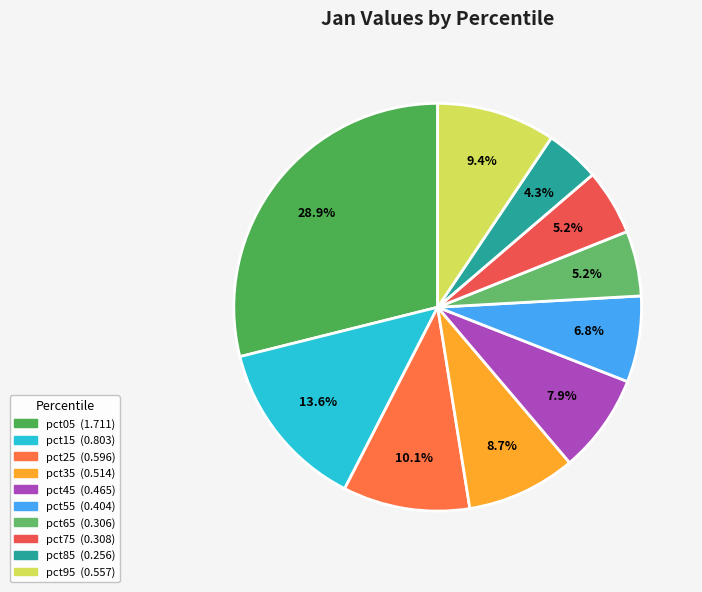

To the nearest percent, what is the combined percentage of pct85 and pct15?

18%